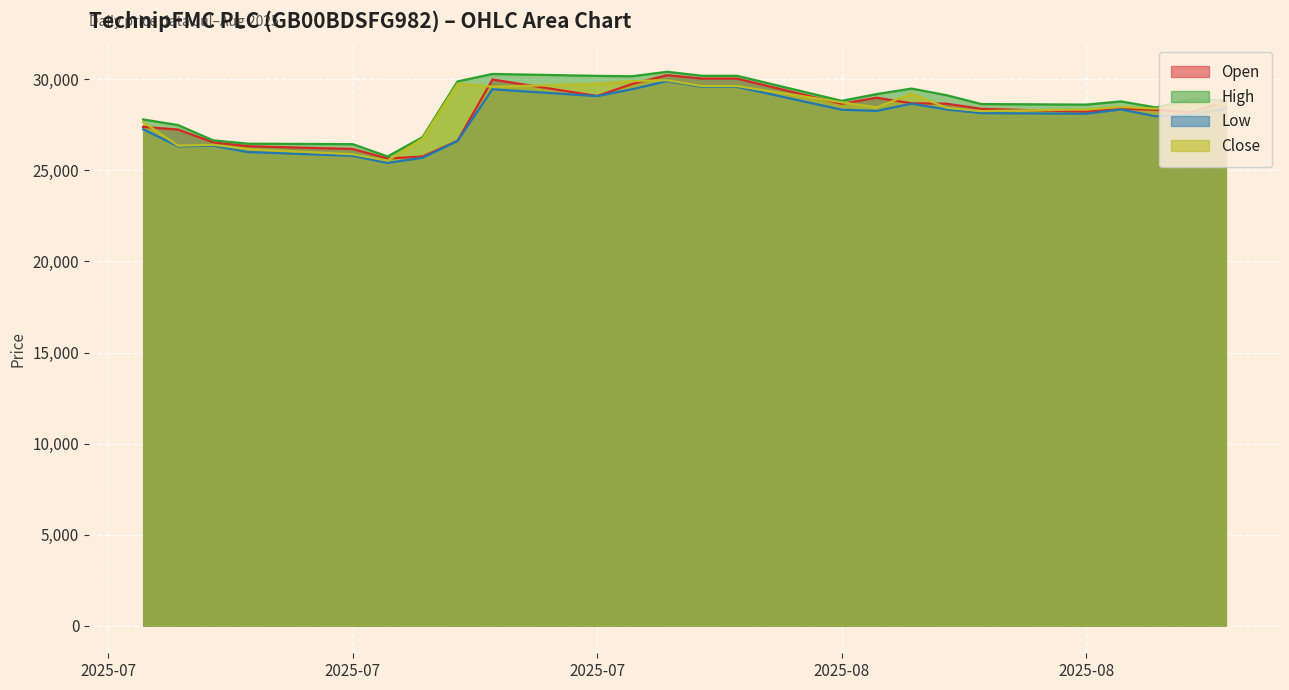

Which has a higher value, 12.08.2025 or 24.07.2025?

12.08.2025